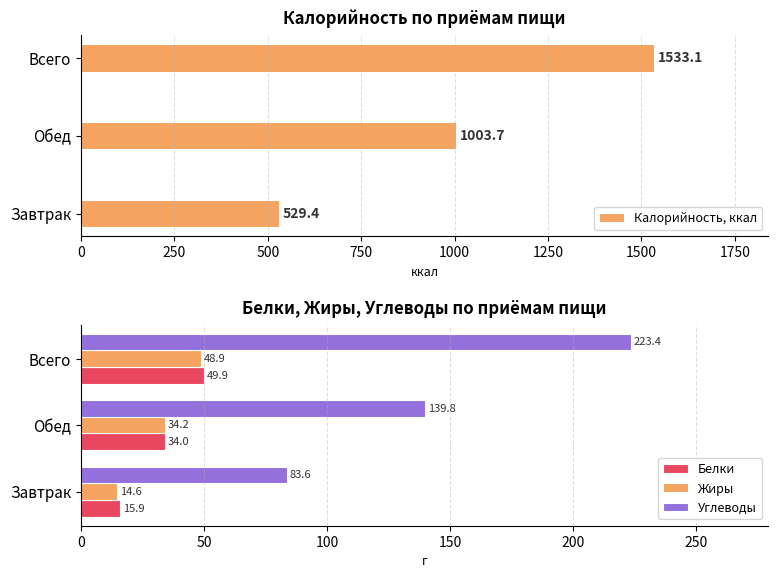

The value of Калорийность, ккал at Завтрак is 529.4. True or false?

True